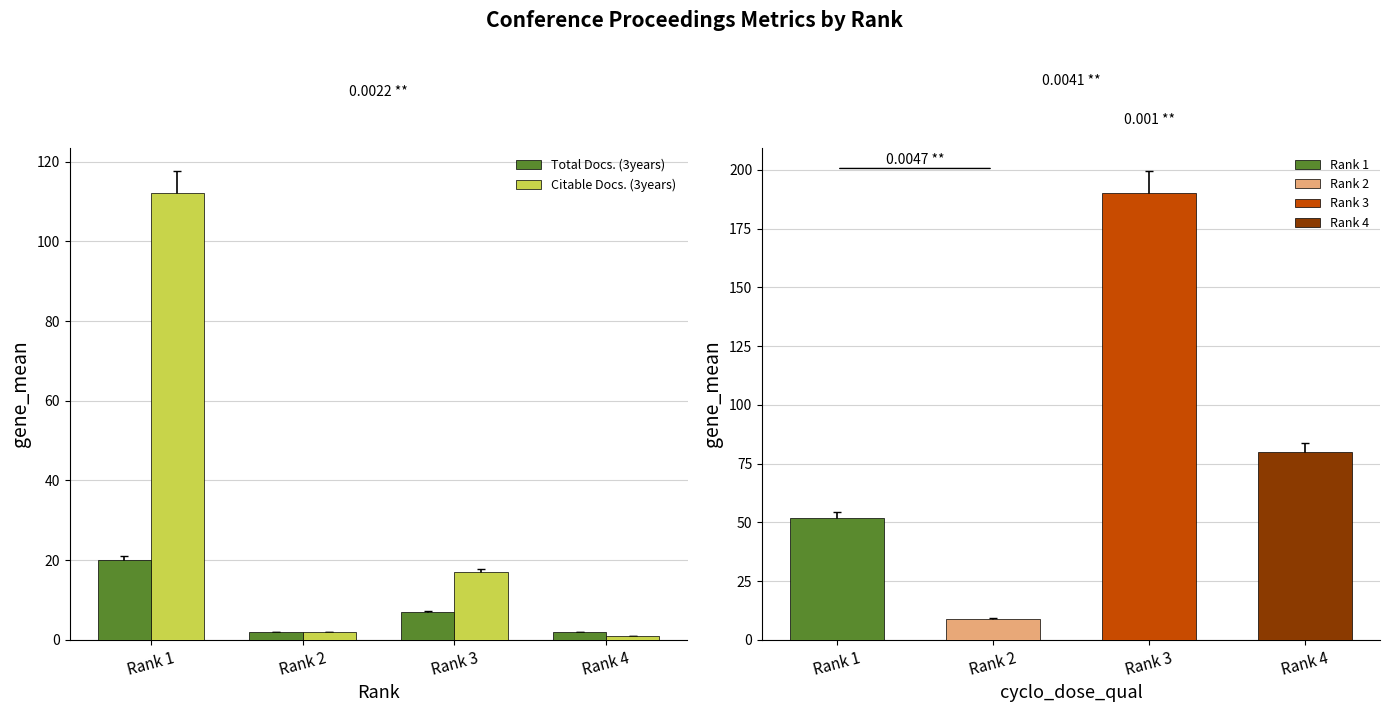

Rank the series by their average value, from lowest to highest.

Total Docs. (3years), Citable Docs. (3years)